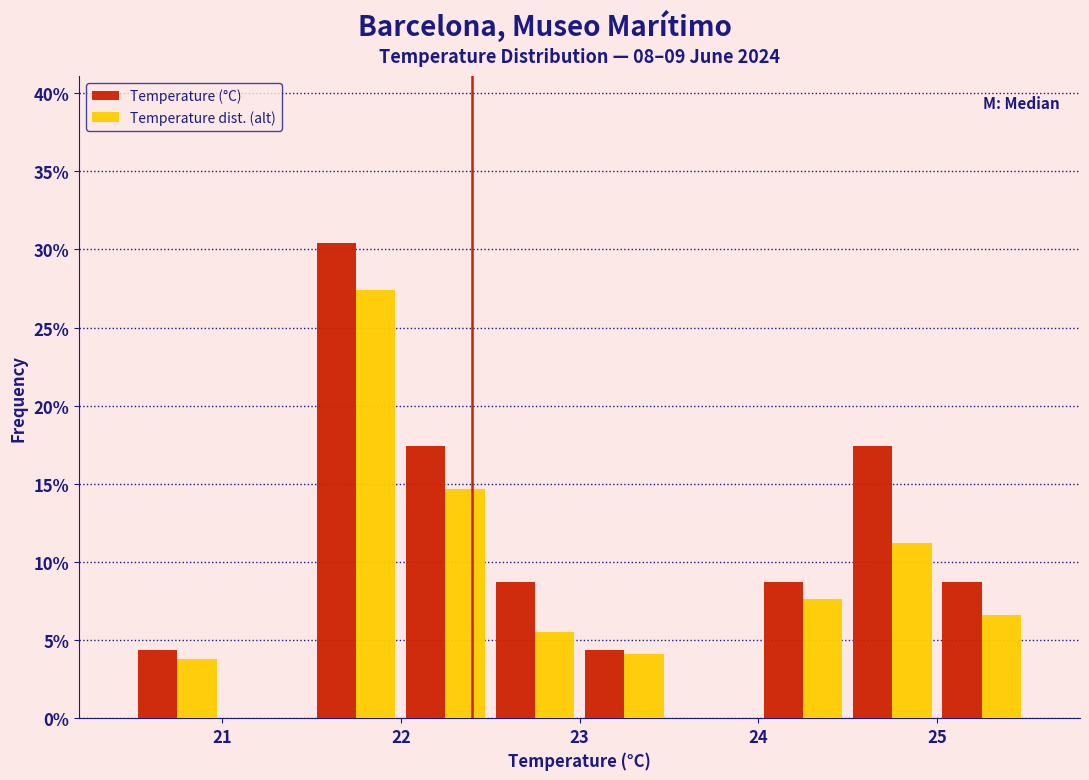

What is the height of the Temperature dist. (alt) bar covering 24.5 to 25.0 on the x-axis? The values are not printed on the chart, so give them approximately, as read against the axis.

11.0